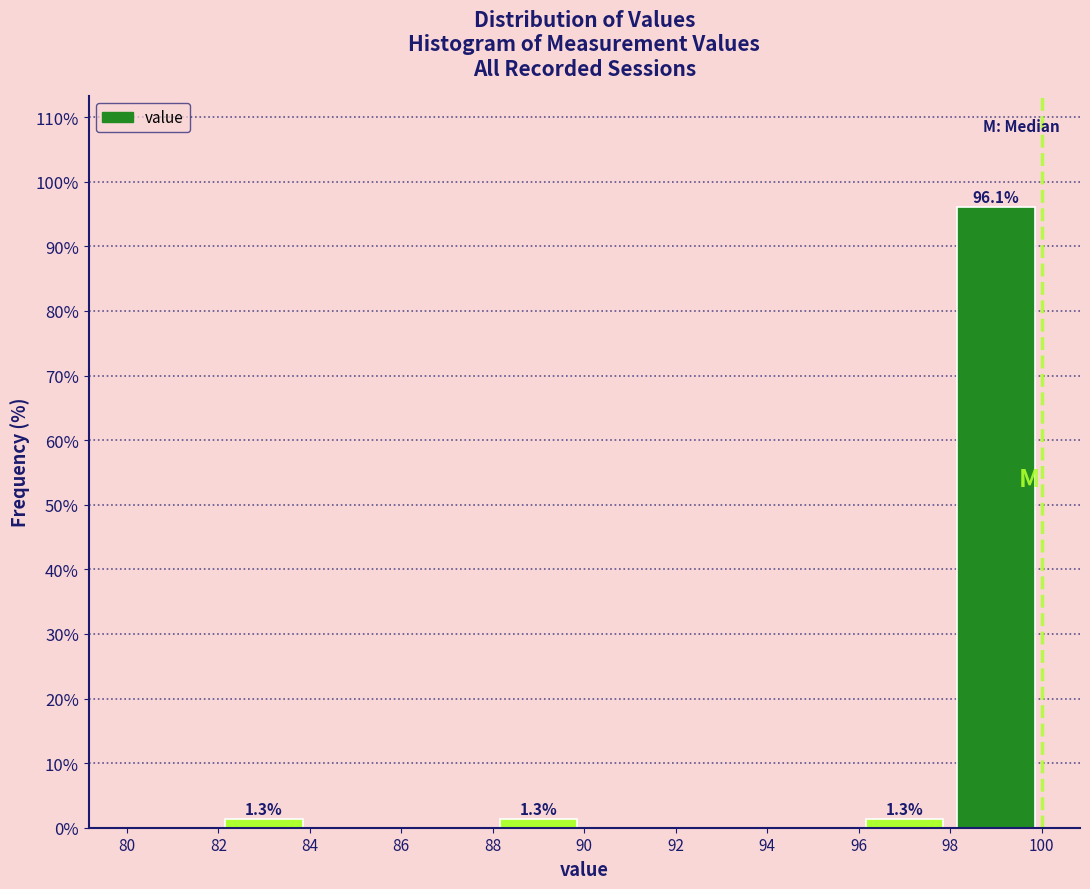

Over which range of the x-axis is the bar tallest?

98 to 100